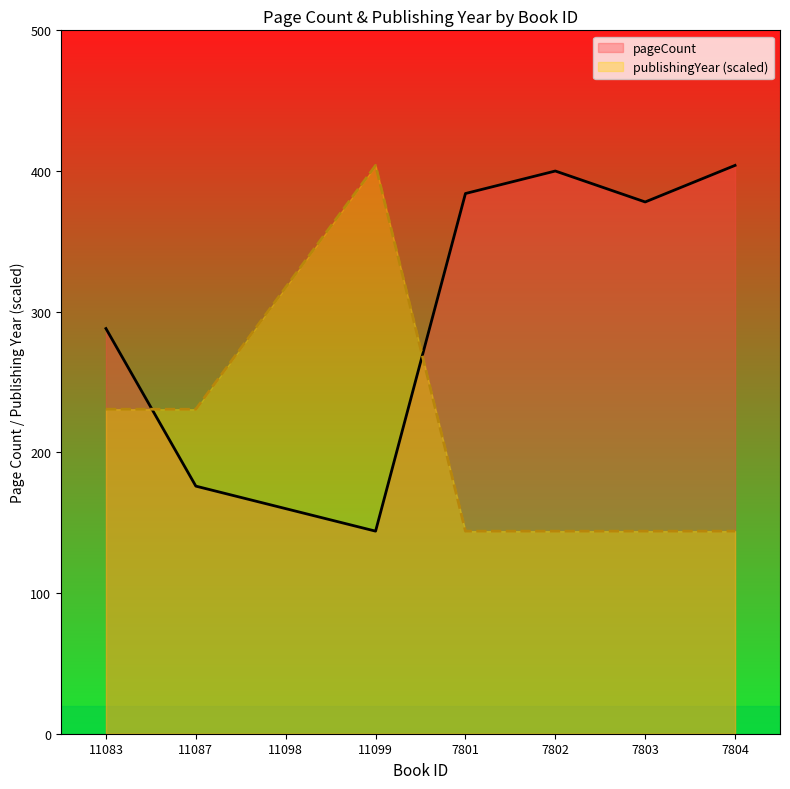

List the series in order of their peak value, highest first.

pageCount, publishingYear